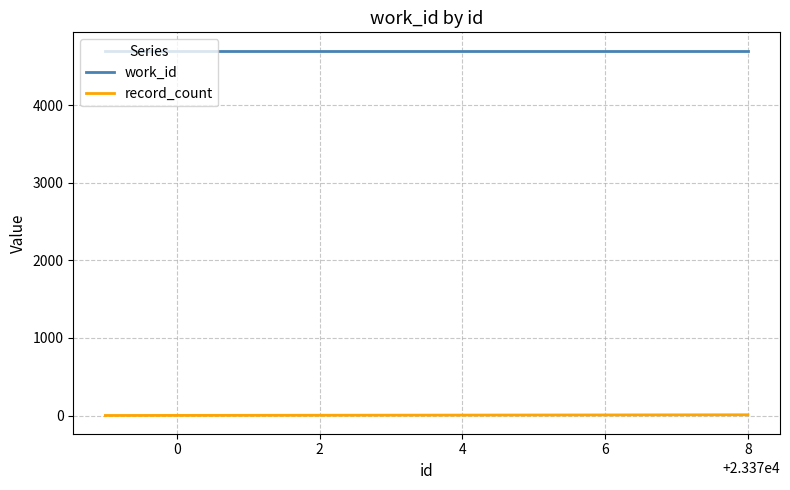

List the series in order of their overall mean, highest first.

work_id, record_count